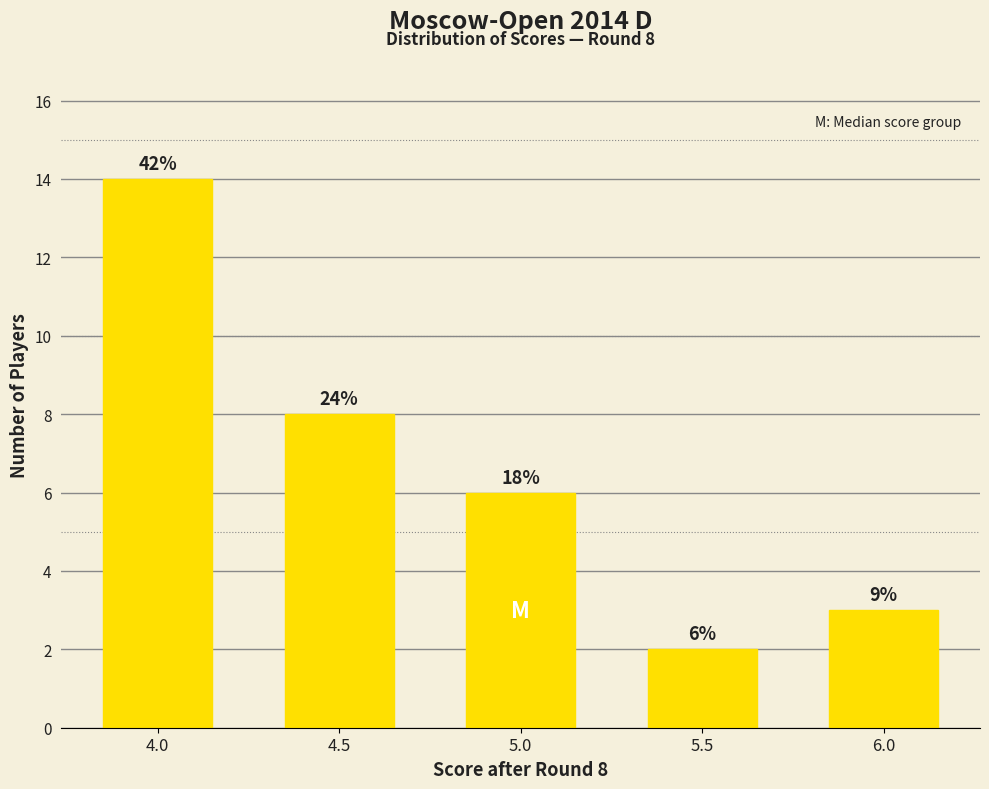

Reading left to right, list all the values displayed in this chart.

4.0=14	4.5=8	5.0=6	5.5=2	6.0=3